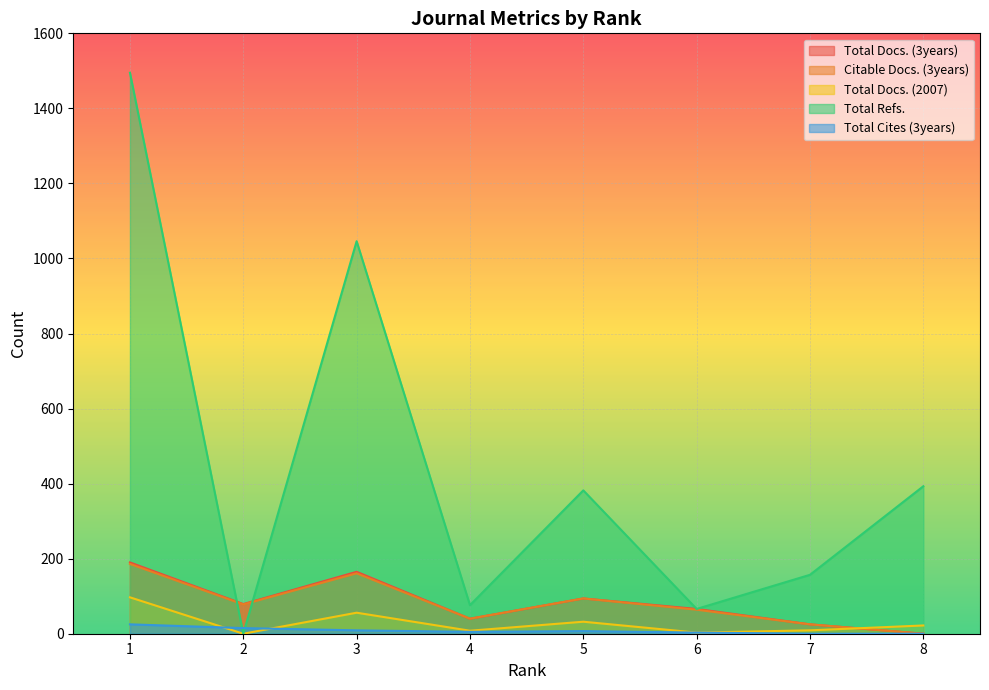

Is the value of Total Refs. at 5 greater than the value of Citable Docs. (3years) at 3?

Yes